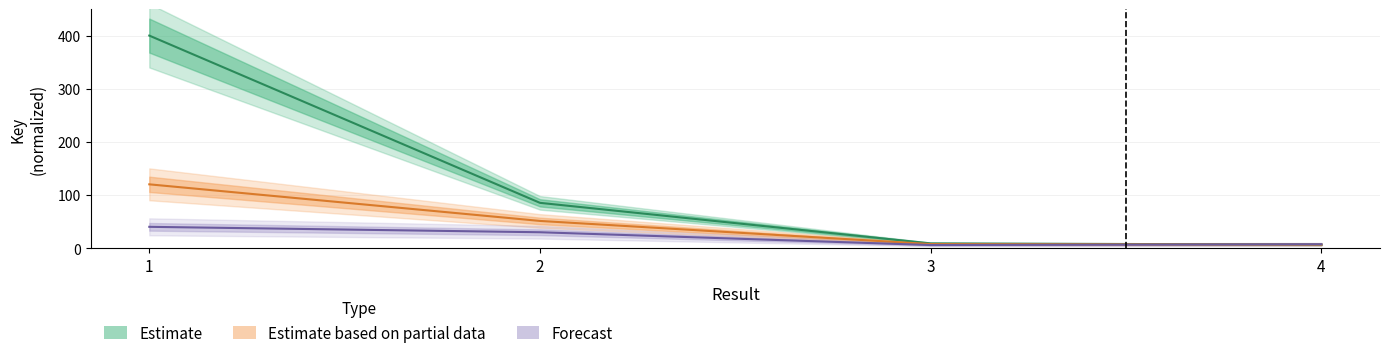

Which label corresponds to the largest value in the chart?

1